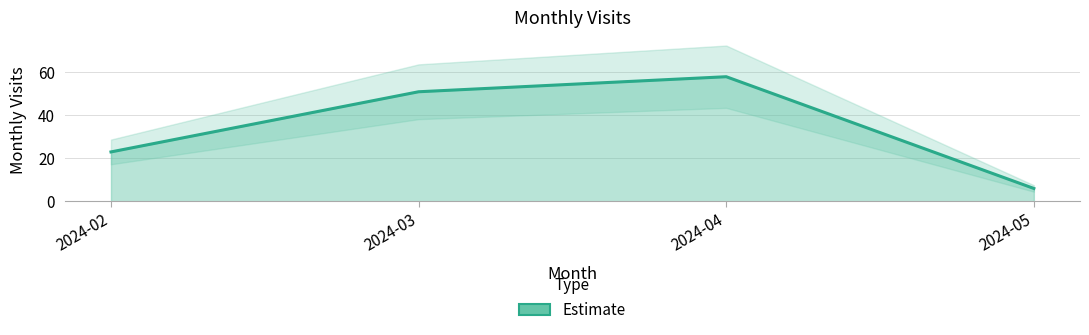

How many lines are shown in the chart?

1